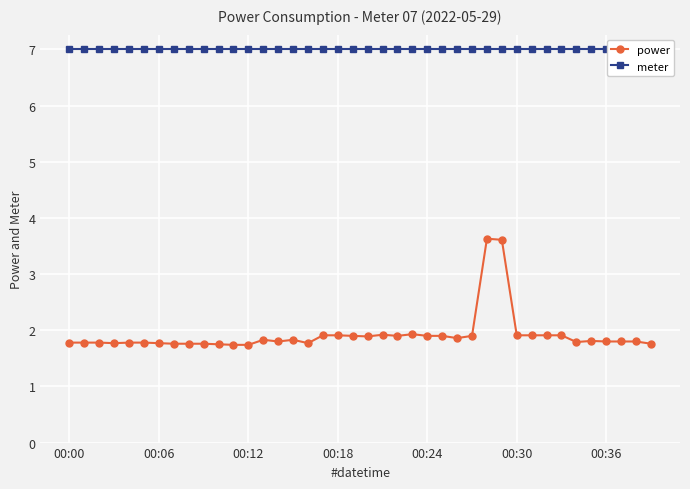

How many lines are shown in the chart?

2